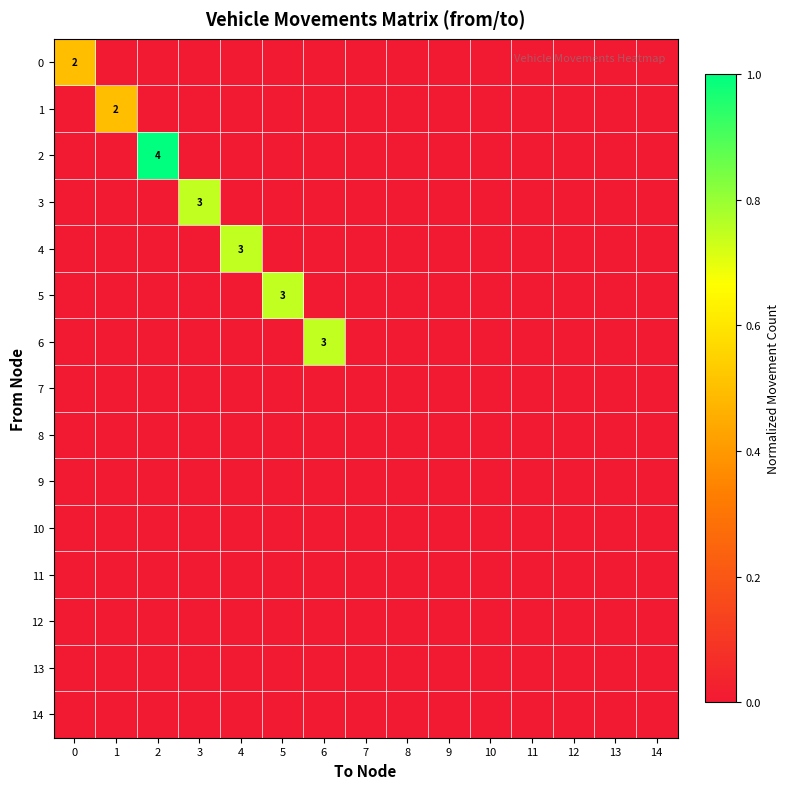

How many values in the 6 series exceed 0?

1